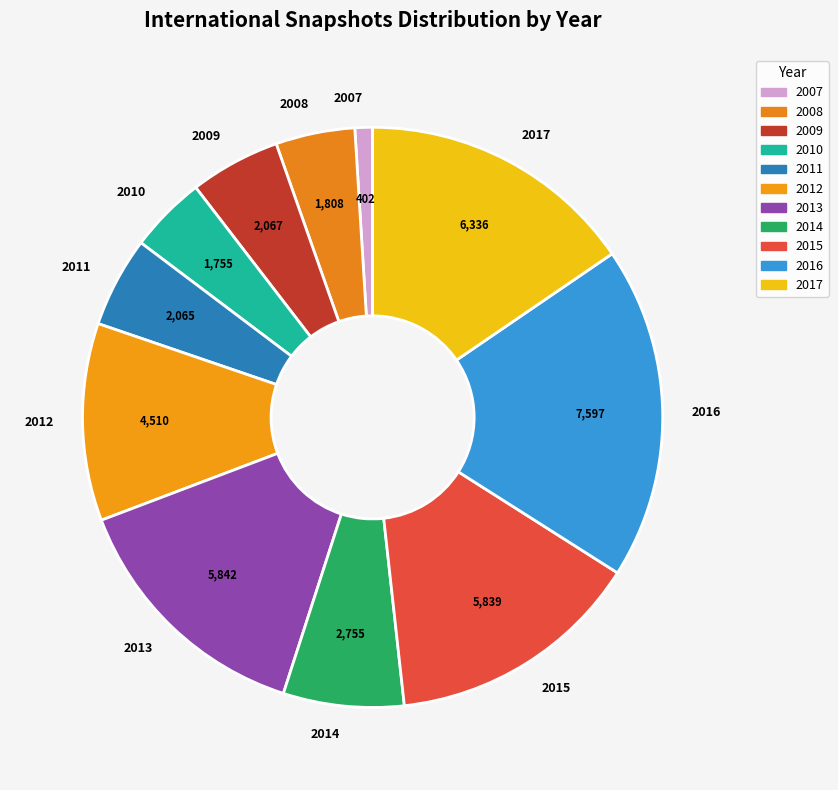

How many slices are in this pie chart?

11